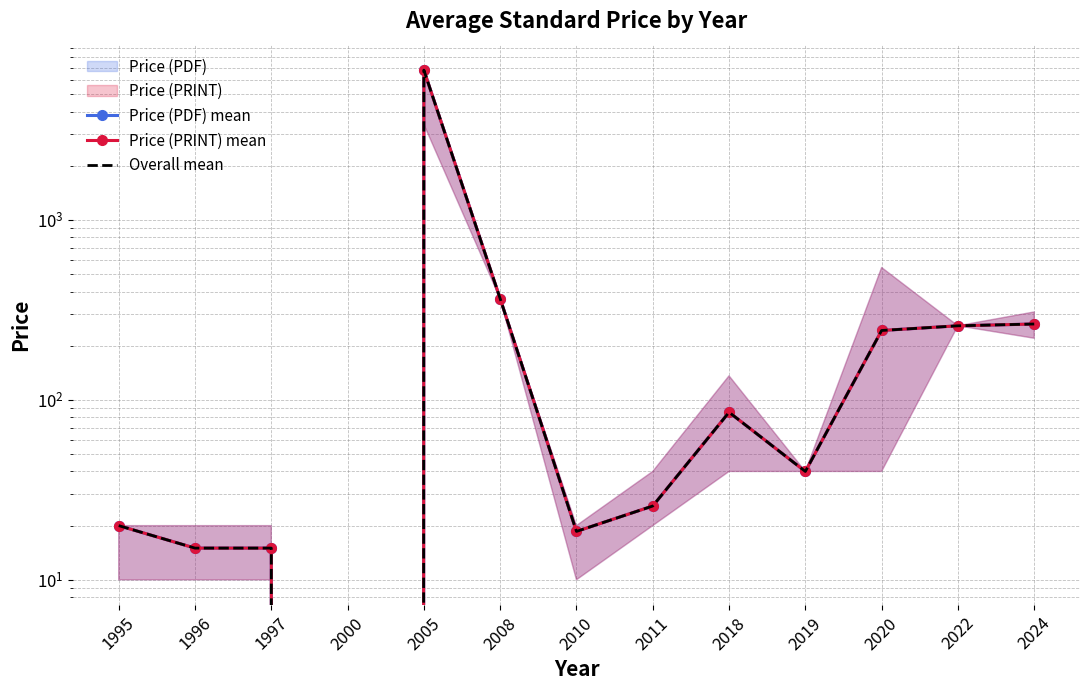

Which has a higher value, 2022 or 2018?

2022